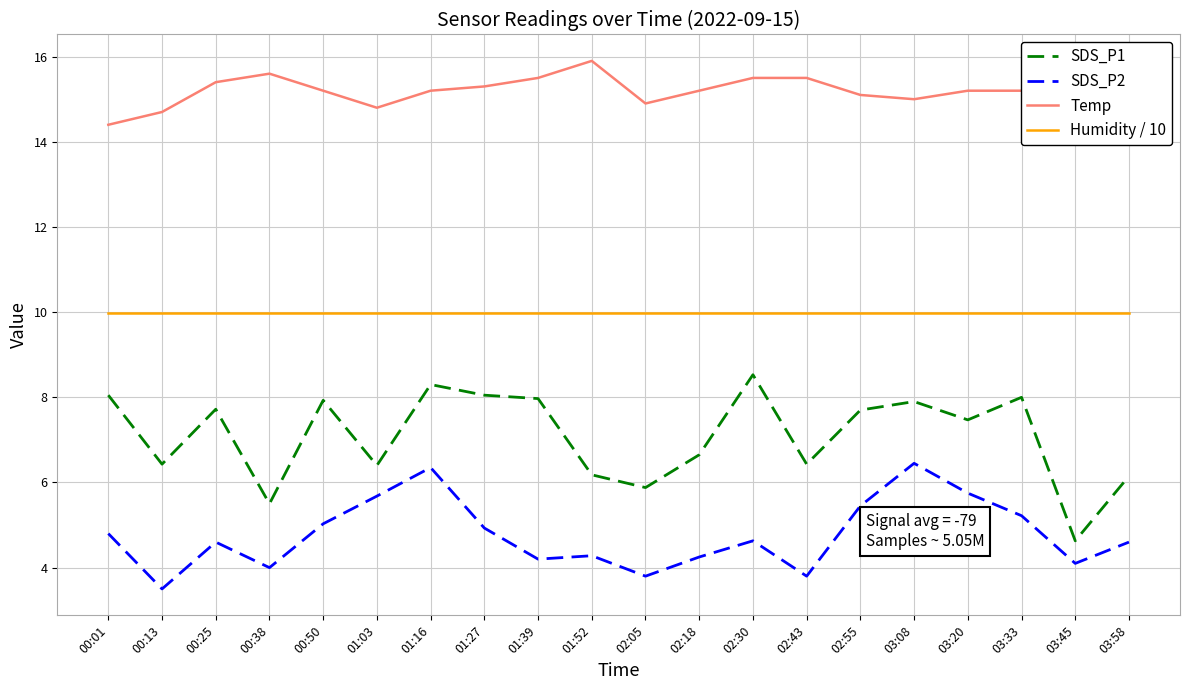

What is the difference between the maximum and minimum values in the SDS_P1 series?

3.9